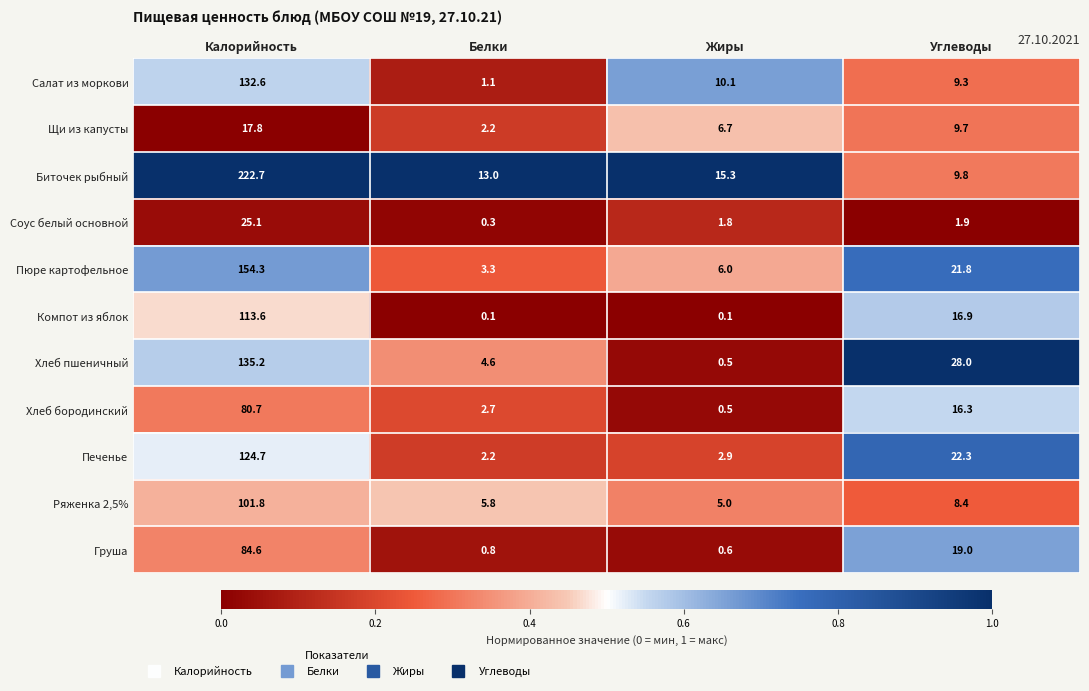

Which category has the highest value across all series?

Калорийность